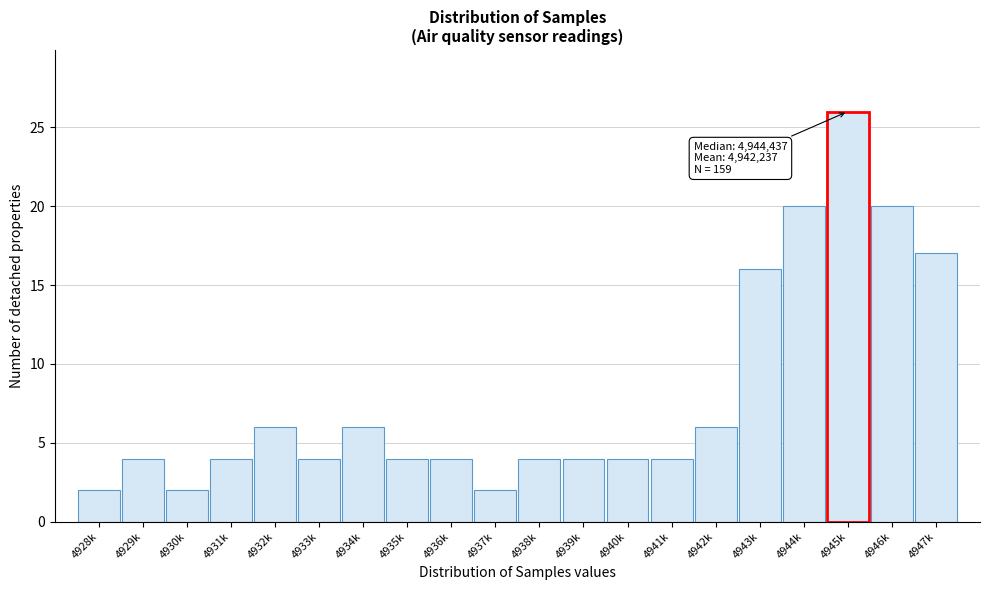

Reading left to right, transcribe all the data shown in this chart.

4928k=2	4929k=4	4930k=2	4931k=4	4932k=6	4933k=4	4934k=6	4935k=4	4936k=4	4937k=2	4938k=4	4939k=4	4940k=4	4941k=4	4942k=6	4943k=16	4944k=20	4945k=26	4946k=20	4947k=17